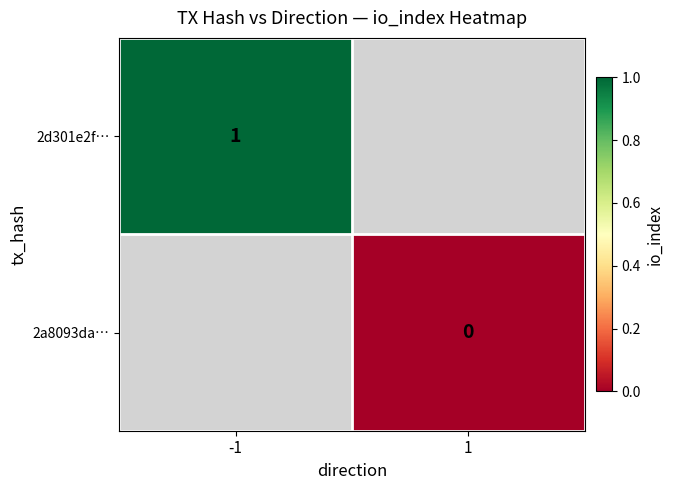

Is the value of 2a8093da… at 1 greater than the value of 2d301e2f… at -1?

No